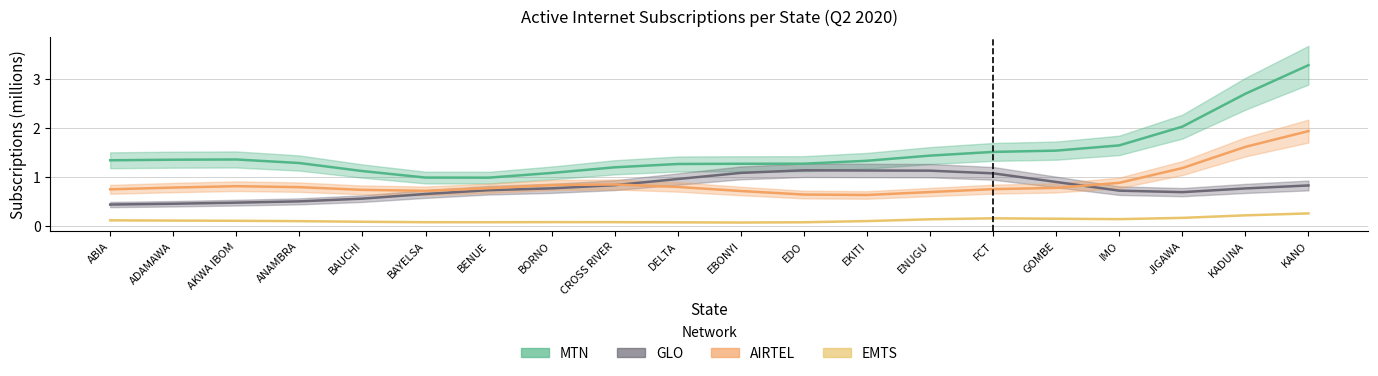

Where is the data nearest to the value 0?

EBONYI